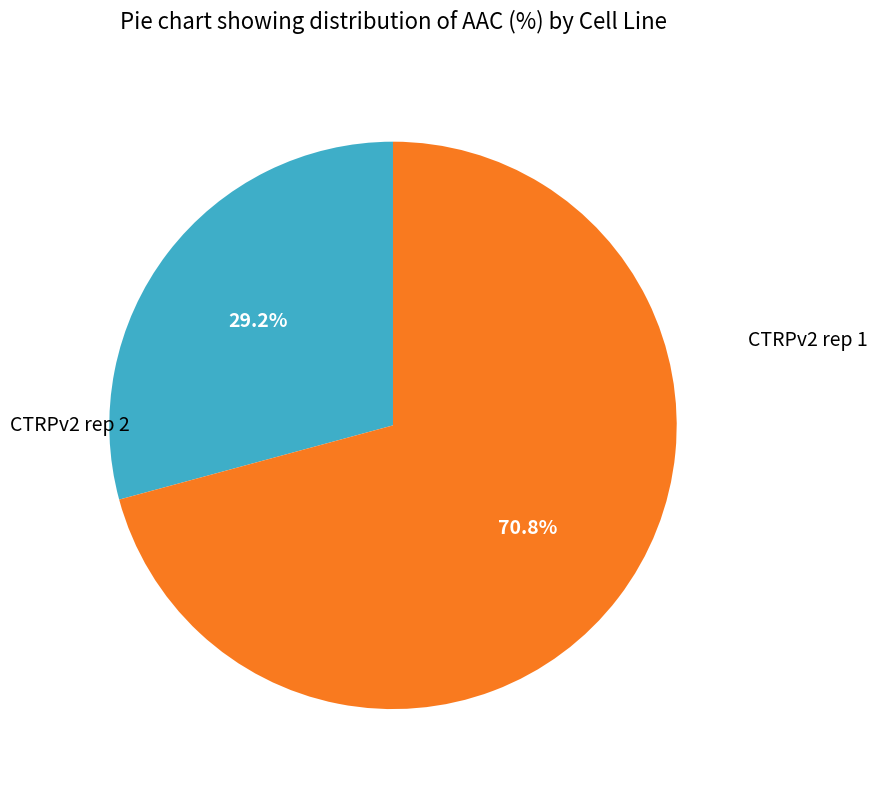

To the nearest percent, what is the average slice percentage?

50%